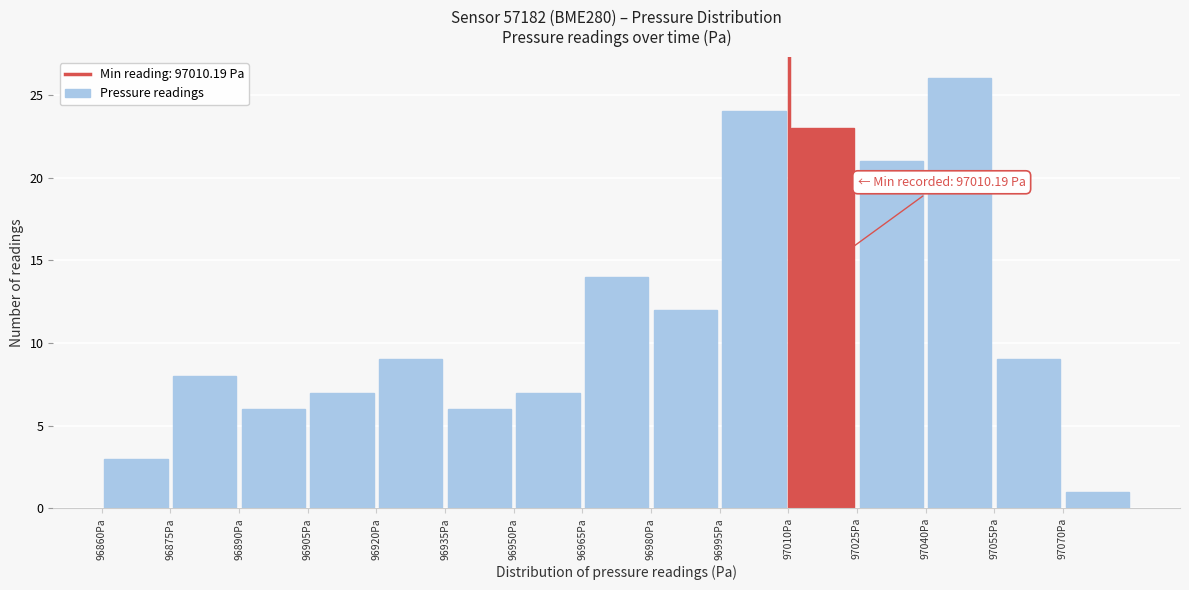

Over which range of the x-axis is the bar tallest?

97040 to 97055